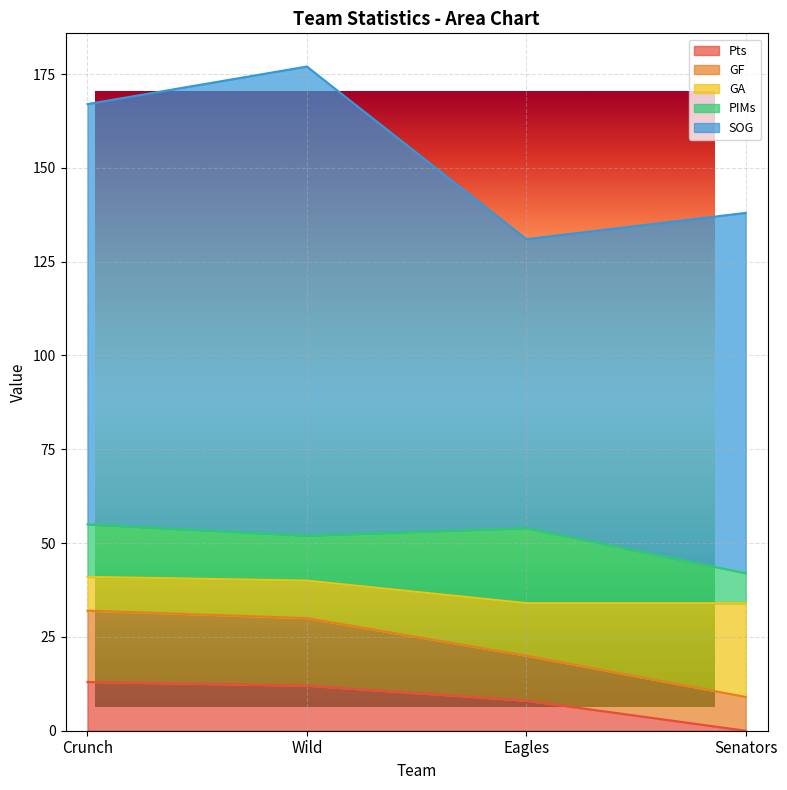

True or false: PIMs has a value of 34 at Eagles.

False